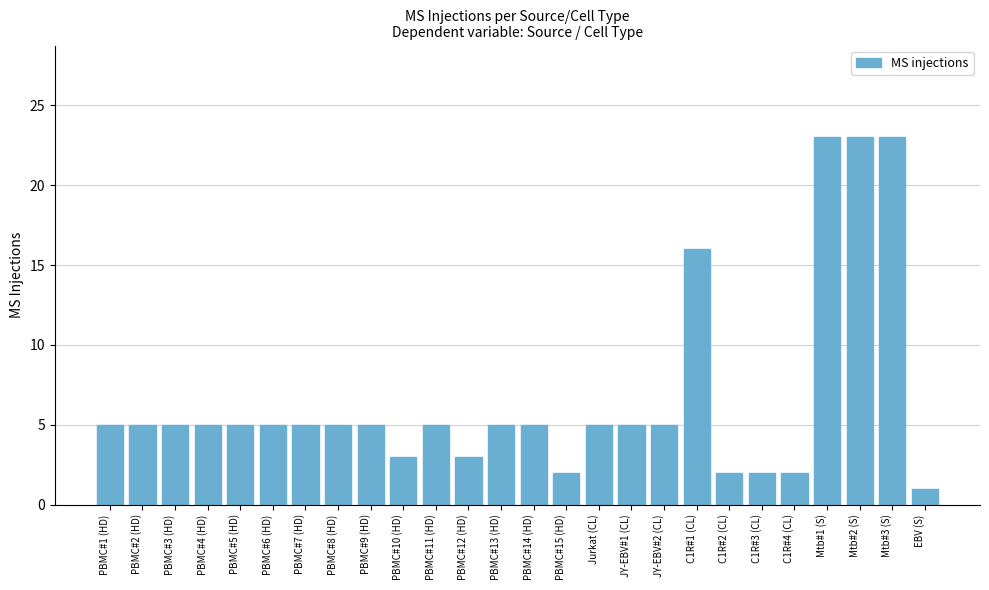

What is the sum of all values?

175